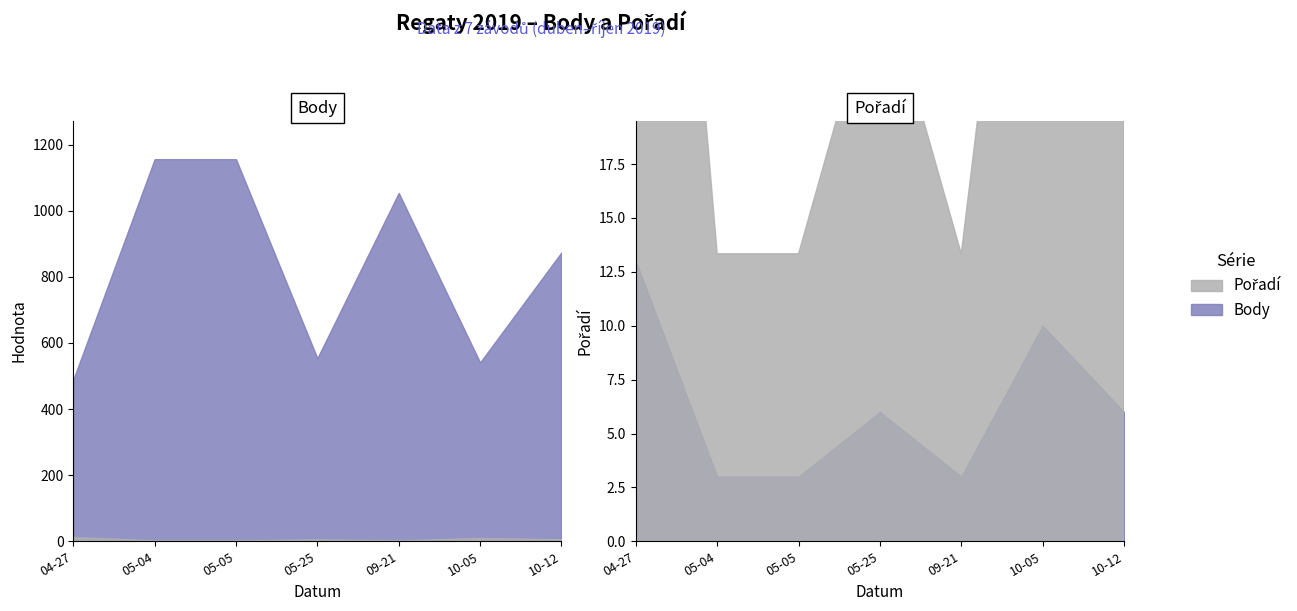

At which label is Pořadí closest to 8?

2019-05-25